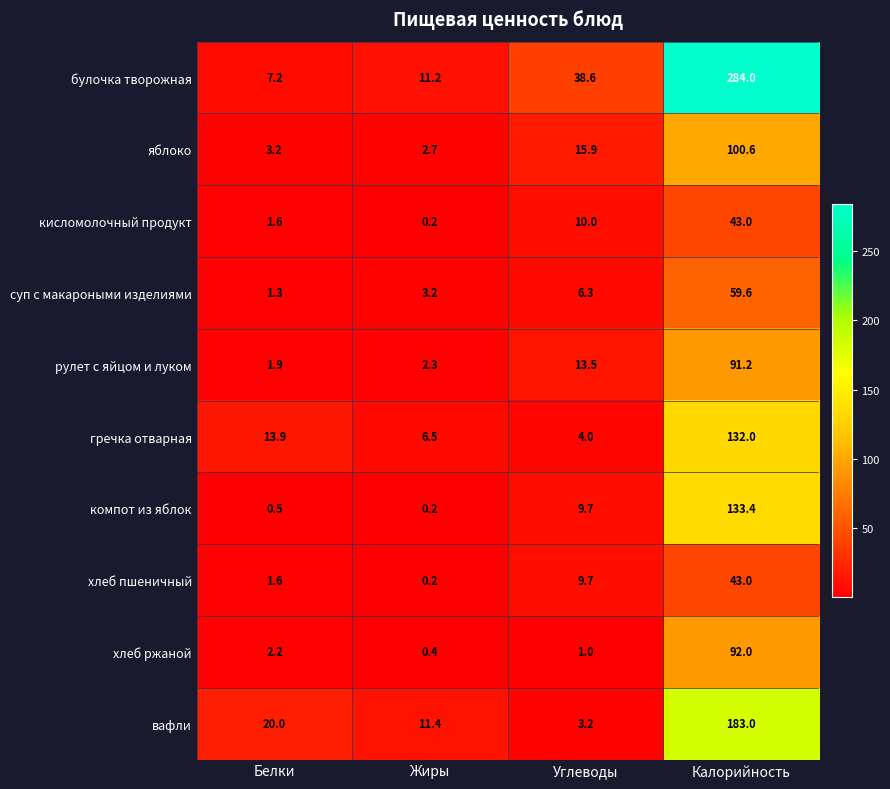

Where is хлеб пшеничный nearest to the value 21?

Углеводы